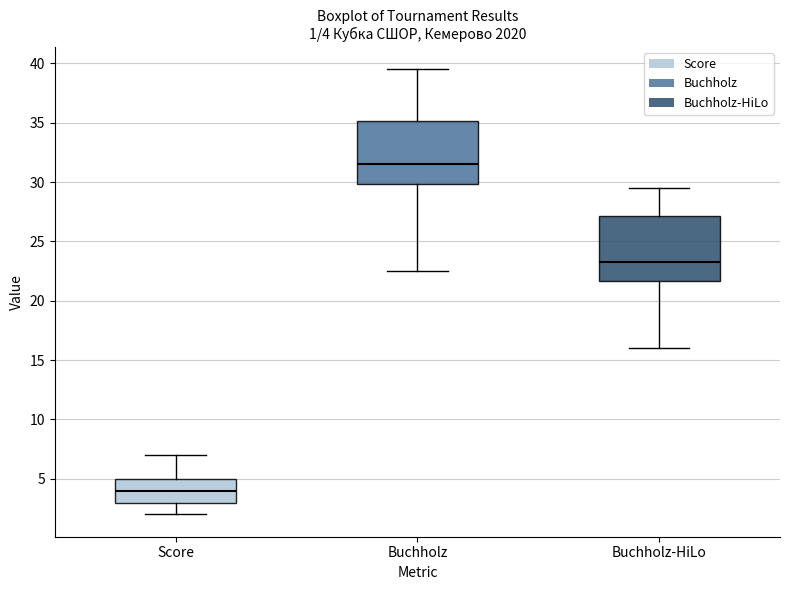

Which box's median line is the highest?

Buchholz